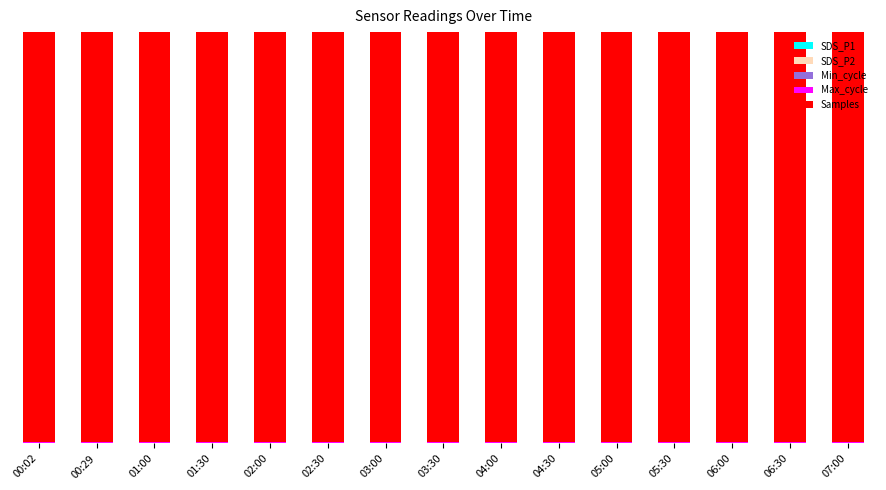

Which series has the widest spread of values?

Samples